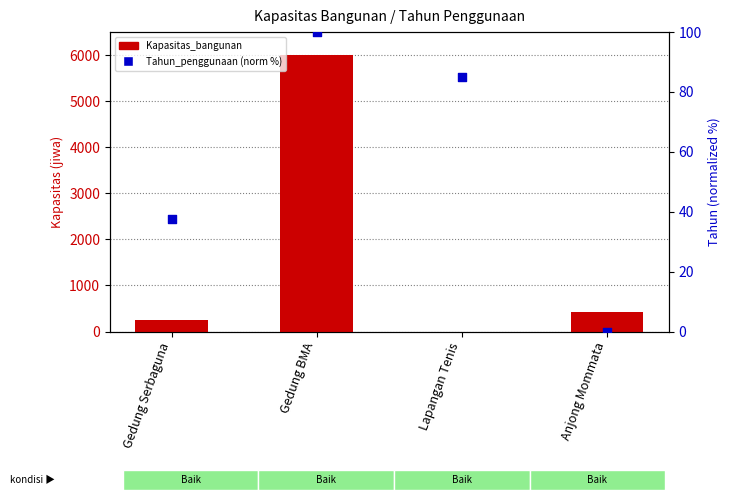

Which series reaches the minimum Y coordinate?

Kapasitas_bangunan